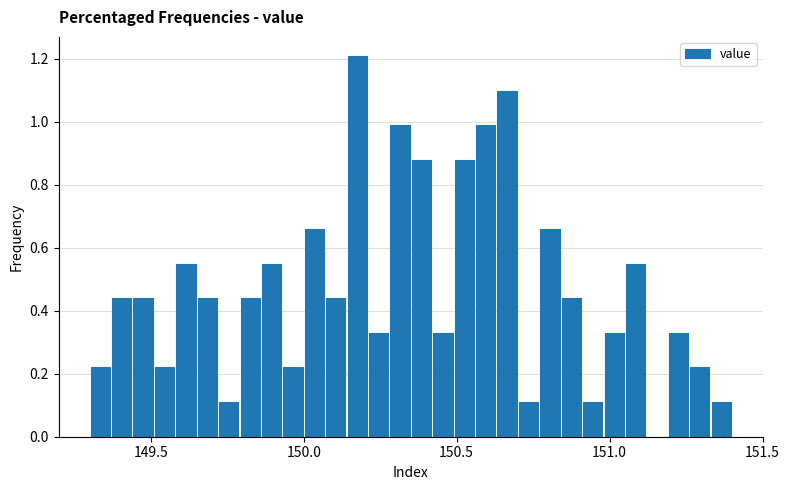

Around what value on the x-axis is the tallest bar? Give the approximate position of its centre, as read against the axis.

150.20